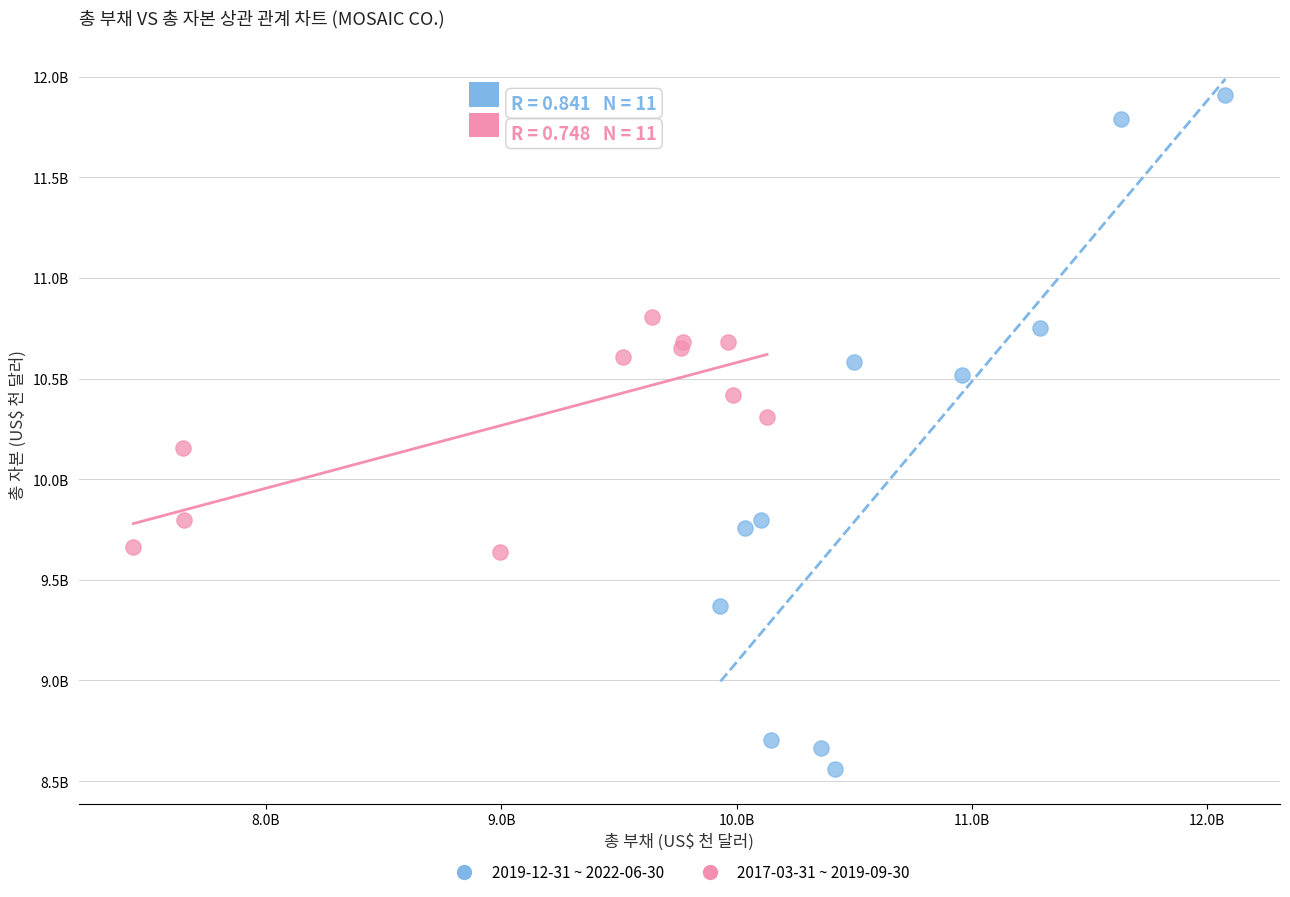

Which series contains the lowest Y value?

2019-12-31 ~ 2022-06-30